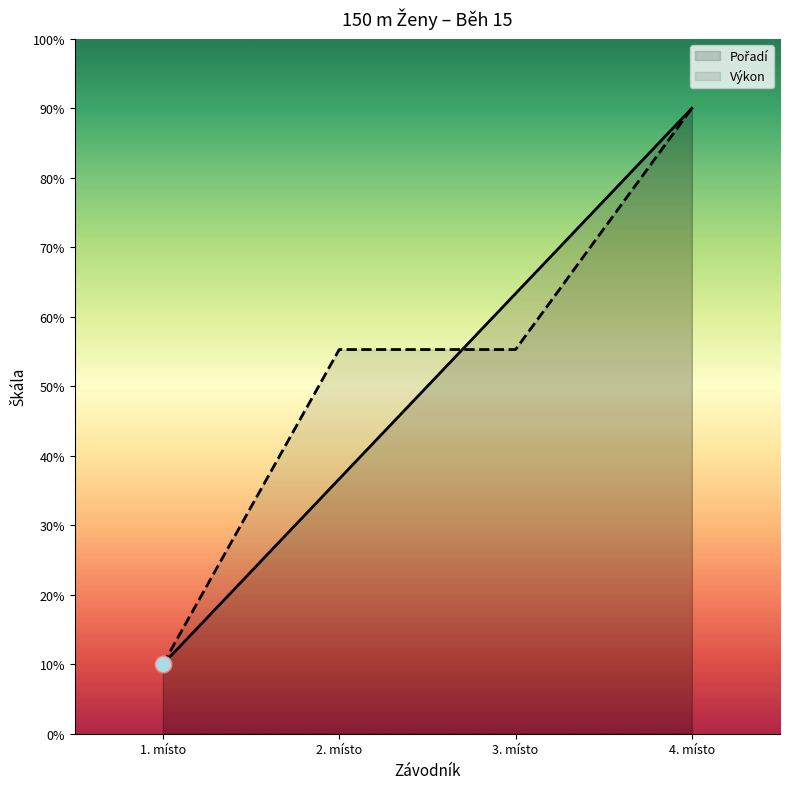

How many intersections are there between Pořadí and Výkon?

1